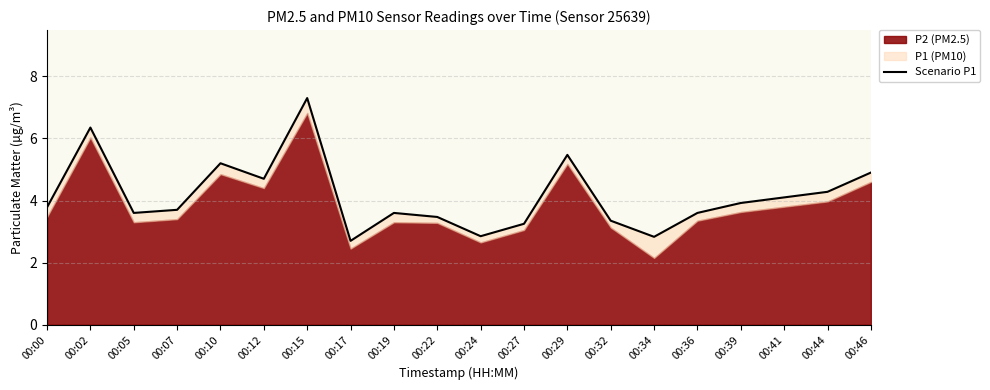

Rank the categories by value from highest to lowest.

00:15, 00:02, 00:29, 00:10, 00:46, 00:12, 00:44, 00:41, 00:39, 00:00, 00:07, 00:05, 00:19, 00:36, 00:22, 00:32, 00:27, 00:24, 00:34, 00:17